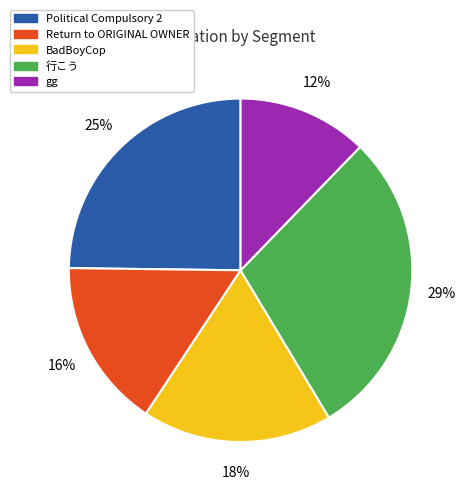

Which slice is the largest?

行こう